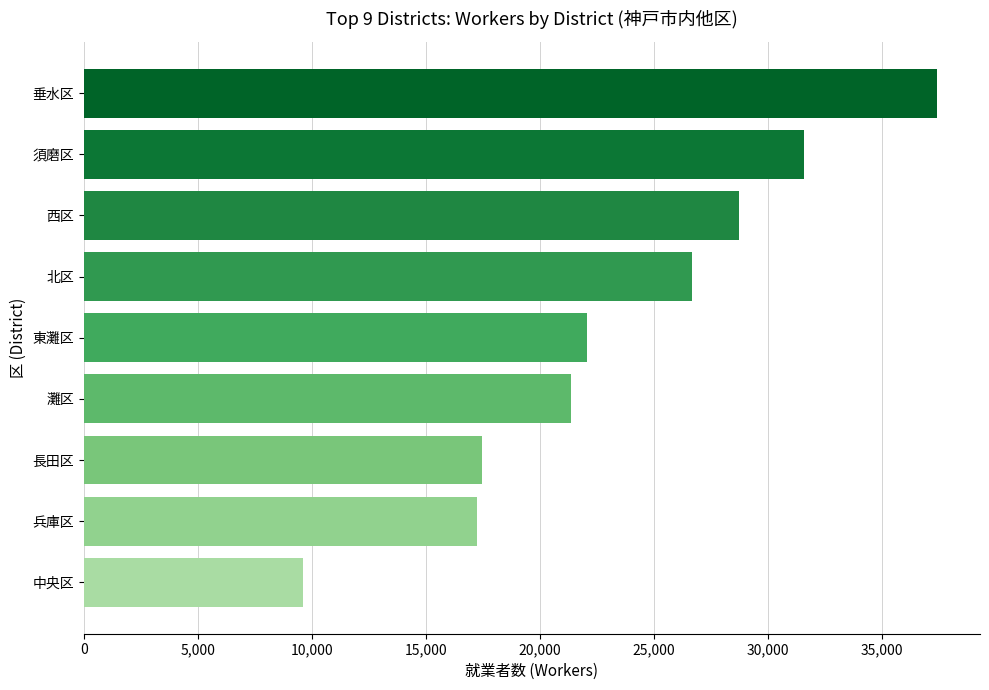

At which label is the value closest to 23534?

東灘区